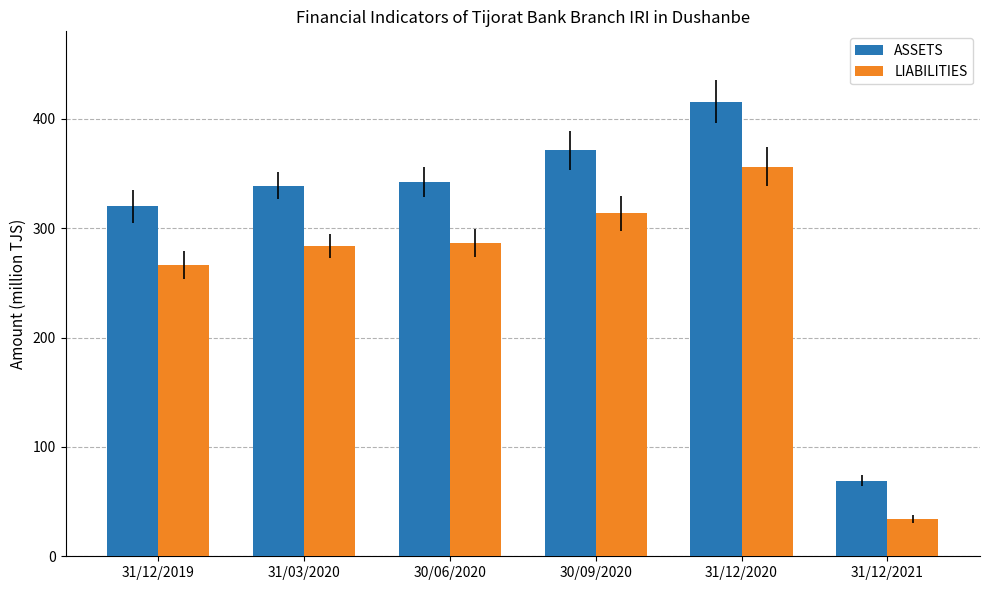

Which series has the widest spread of values?

ASSETS